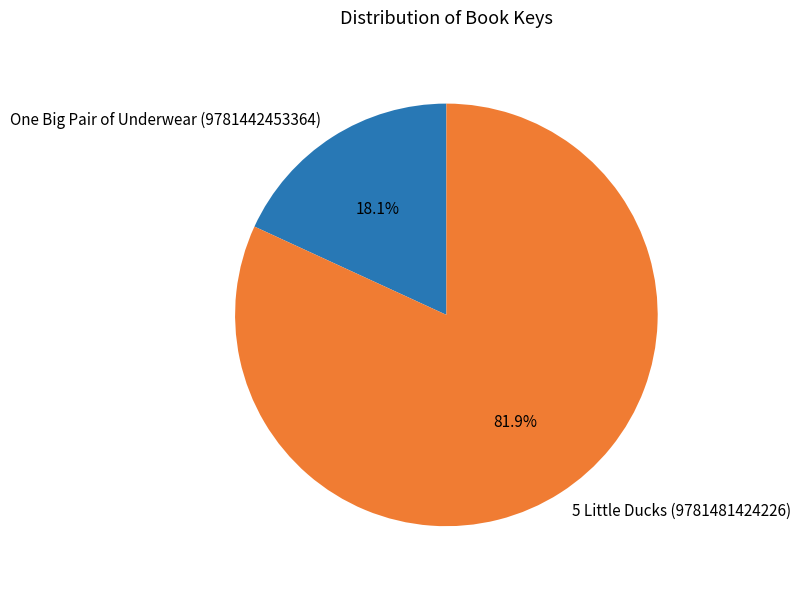

The One Big Pair of Underwear (9781442453364) slice represents 18% of the pie. True or false?

True